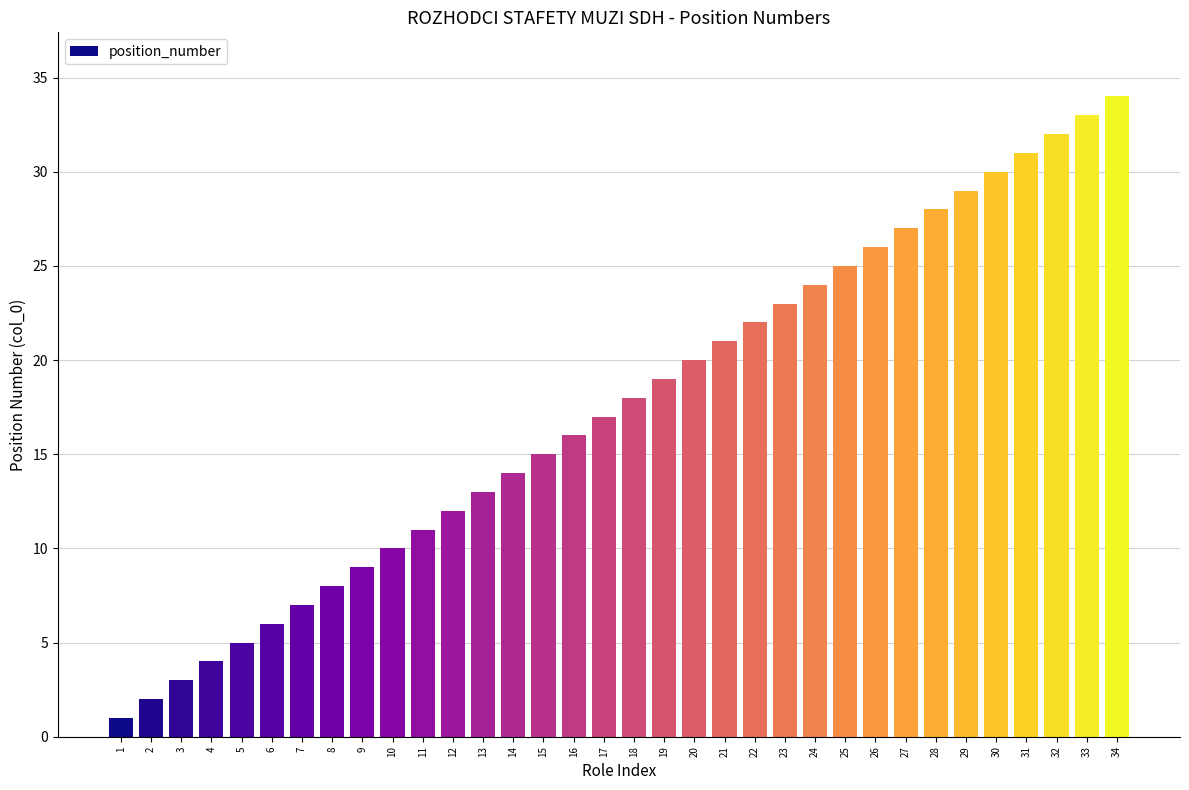

List the labels in order of value, smallest first.

1, 2, 3, 4, 5, 6, 7, 8, 9, 10, 11, 12, 13, 14, 15, 16, 17, 18, 19, 20, 21, 22, 23, 24, 25, 26, 27, 28, 29, 30, 31, 32, 33, 34